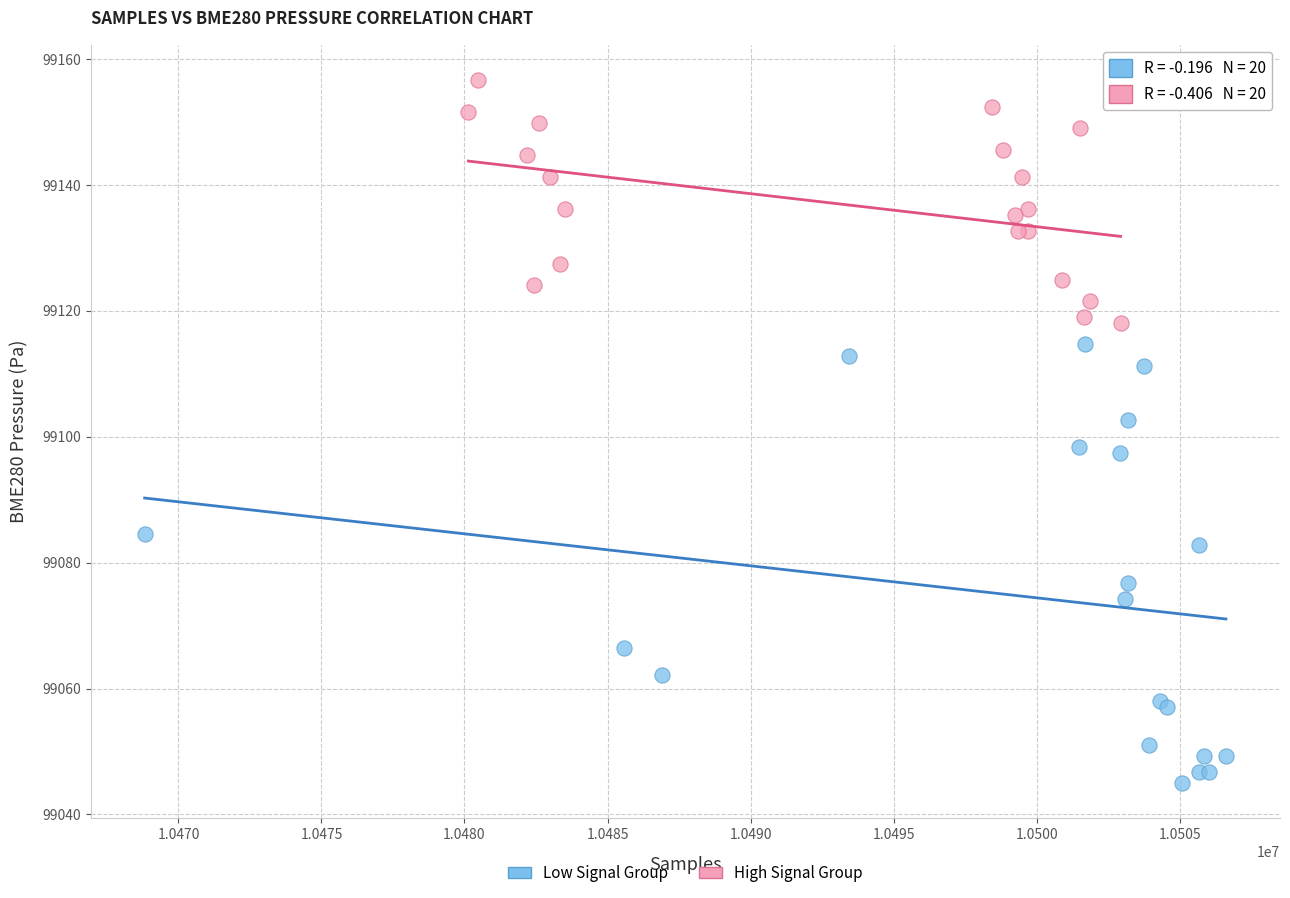

Which series contains the highest Y value?

High Signal Group